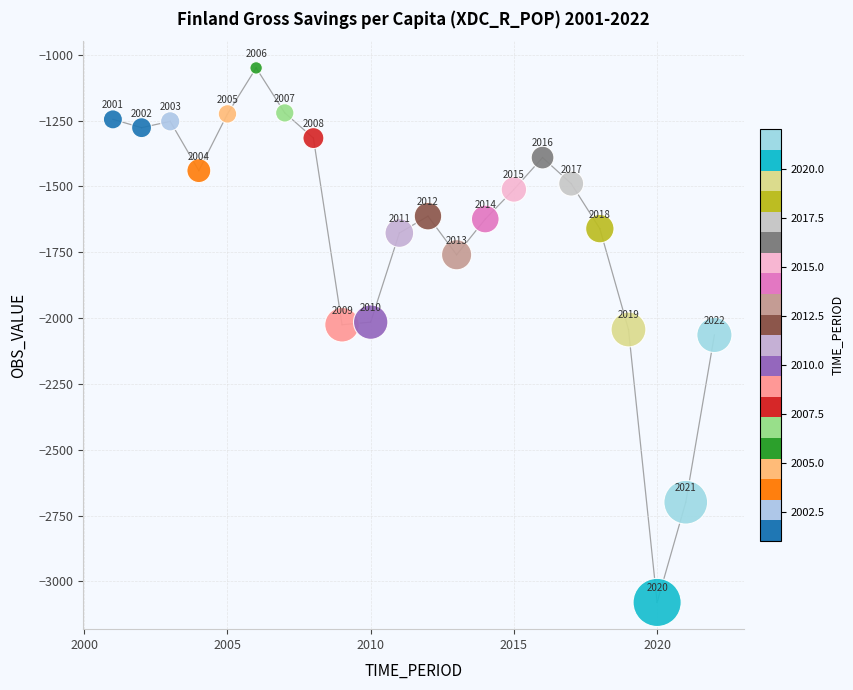

What Y value in the scatter plot is closest to -2064?

-2064.0